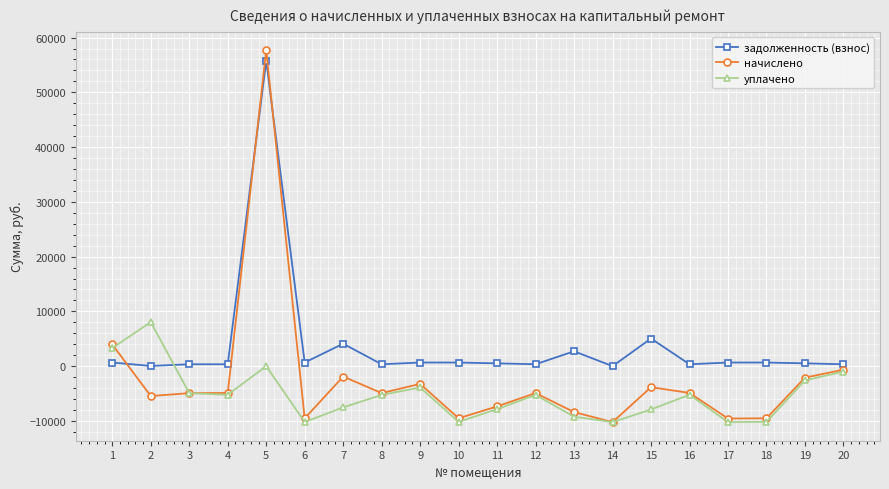

The задолженность (взнос) series shows 338.6 at 20. True or false?

True